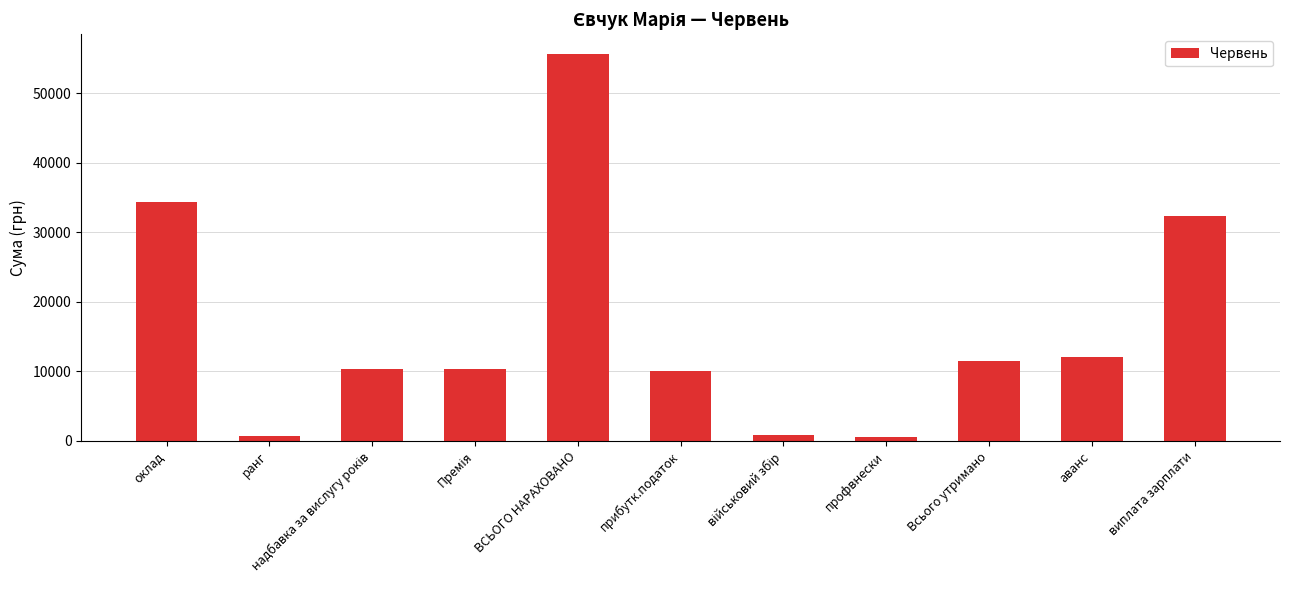

What is the difference between the maximum and minimum values?

55135.1